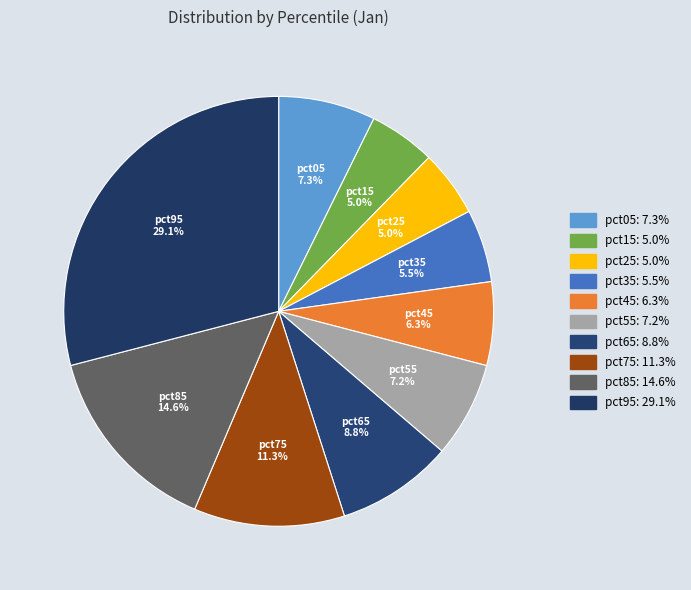

How many segments does this pie chart have?

10